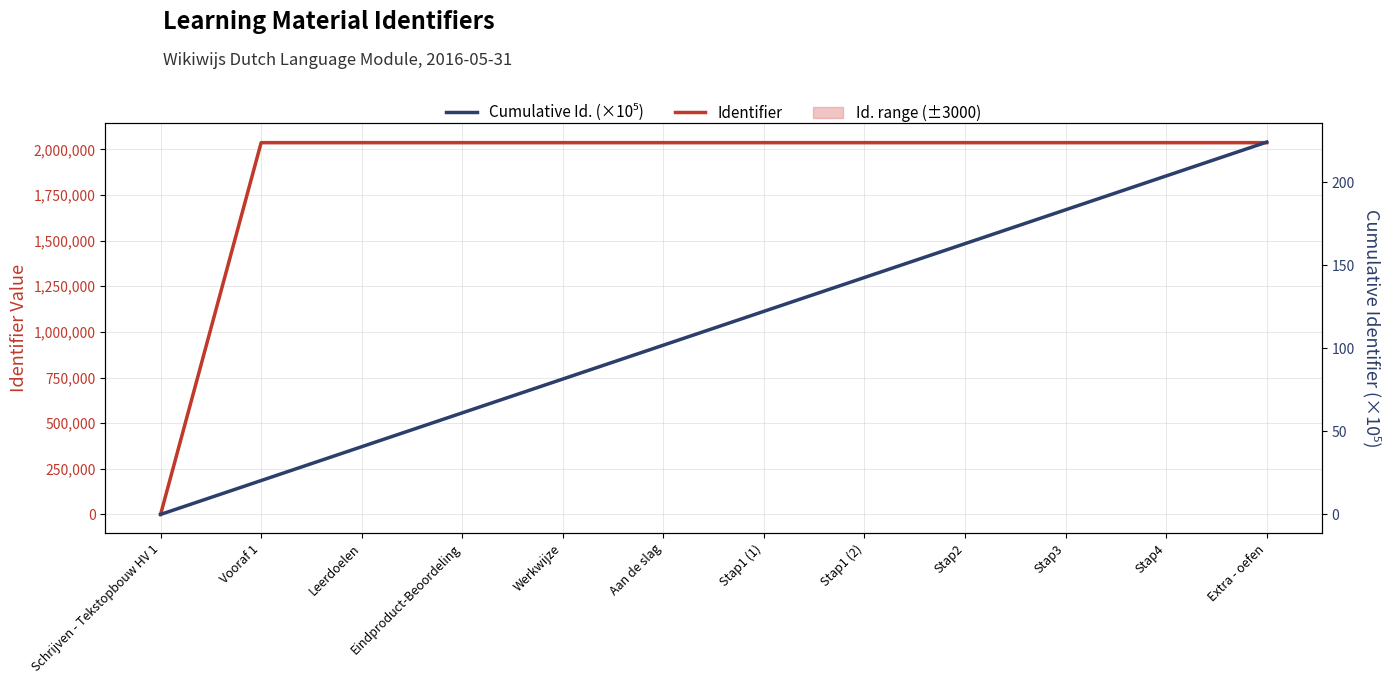

Which category has the highest value in the Cumulative Id. (×10⁵) series?

Extra - oefen